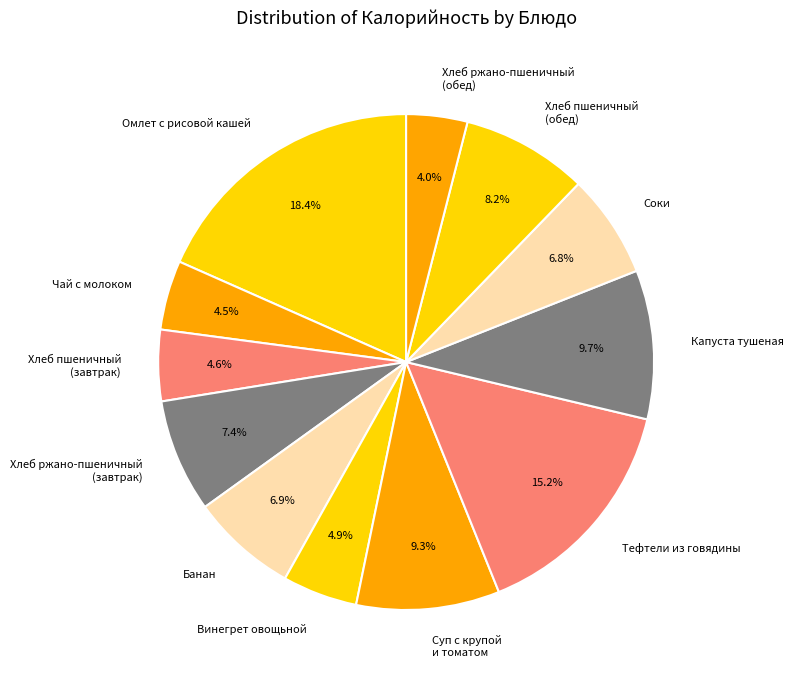

What percentage is NOT represented by Банан?

93.1%